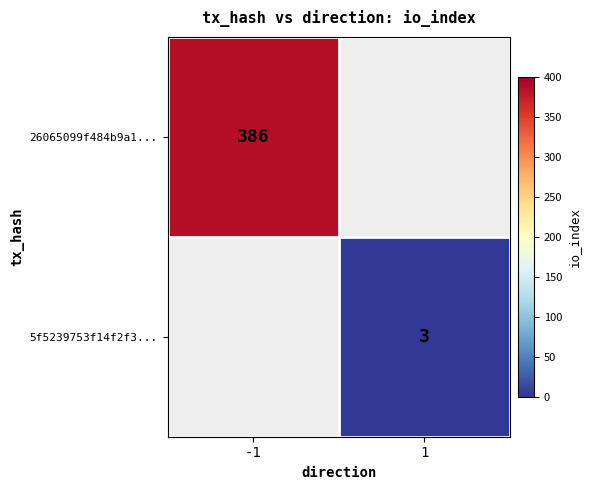

Is it true that 26065099f484b9a1... equals 188.9 at -1?

False